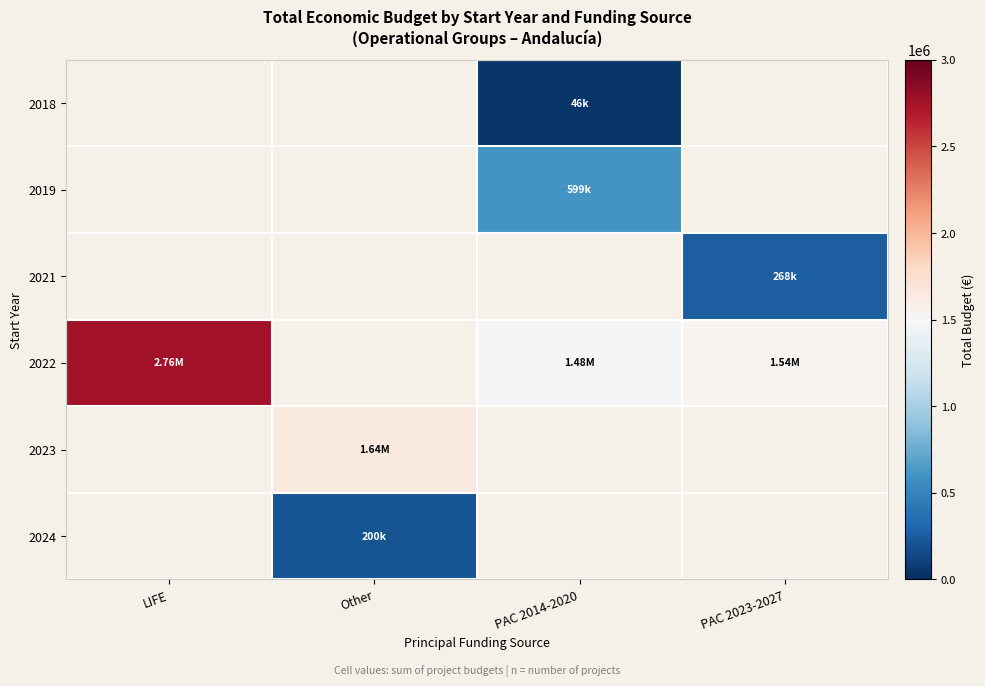

How many values in 2024 are above zero?

1